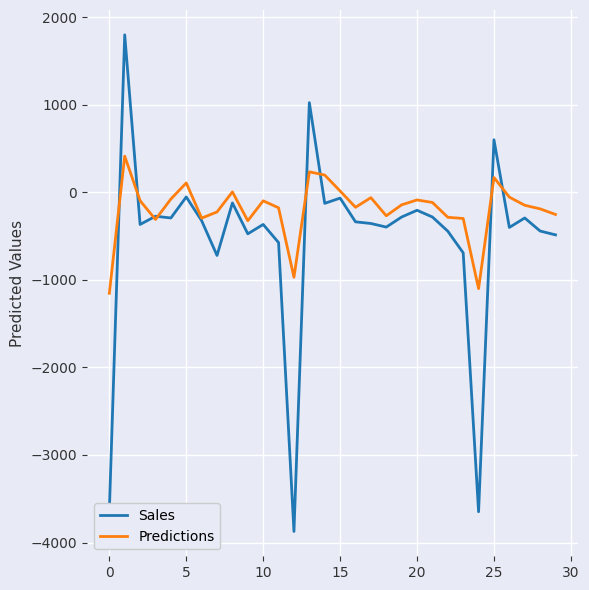

Which series has the widest spread of values?

Sales